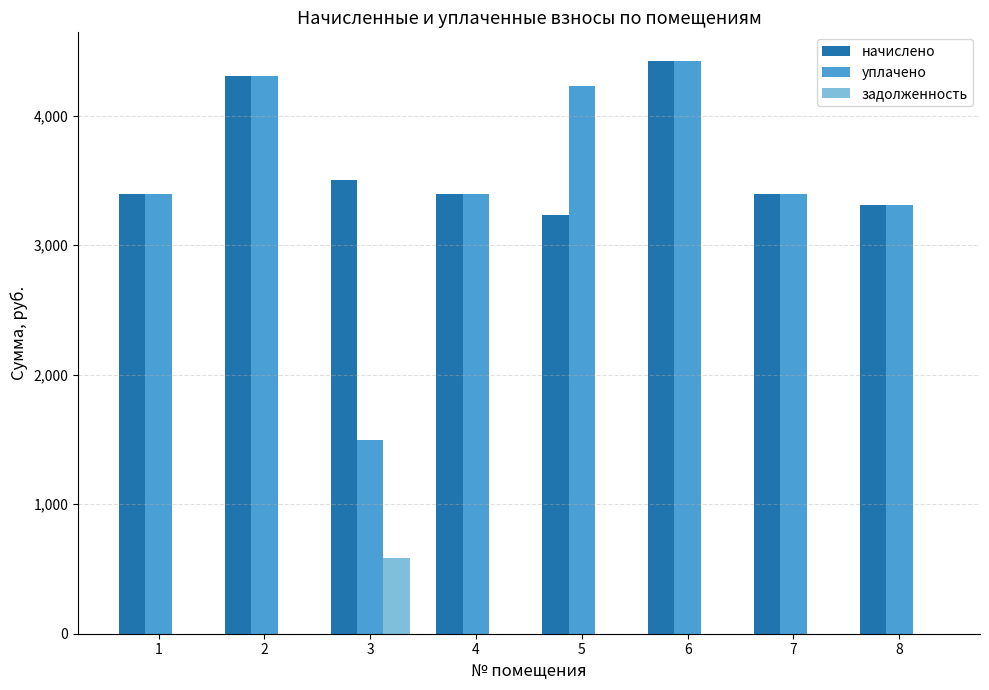

Which series changed the most between 5 and 8?

уплачено